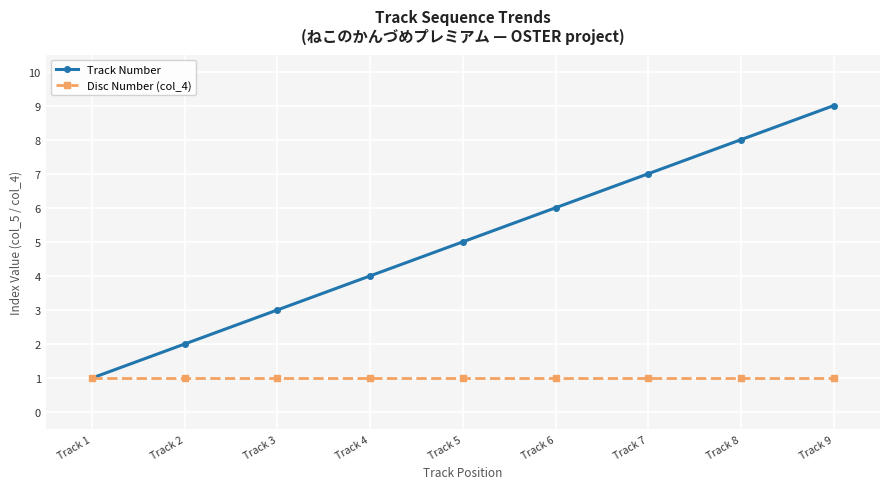

What is the average value of the Disc Number (col_4) series?

1